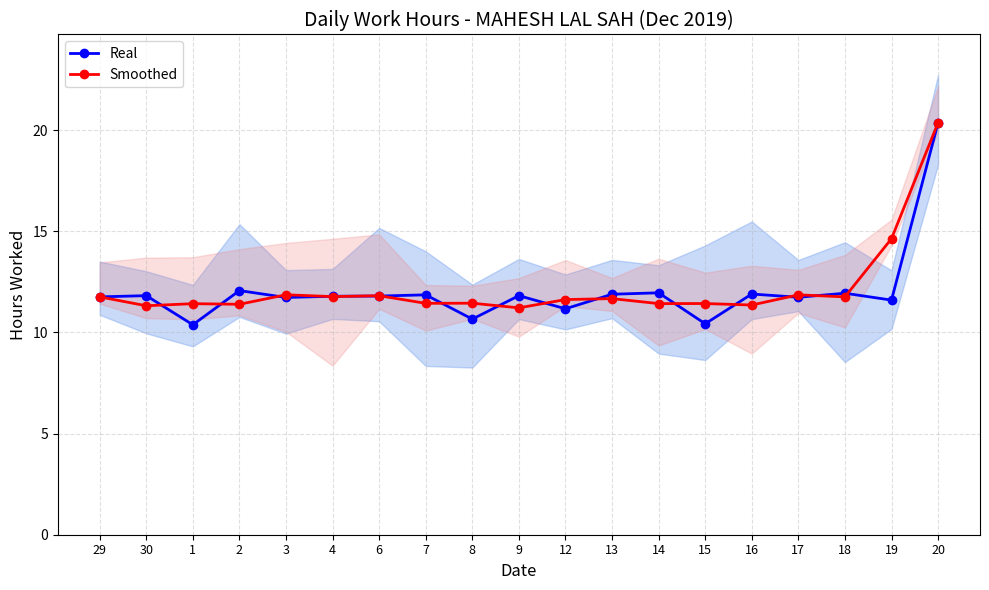

What is the value of the Real point at the 19th from the left?

20.4